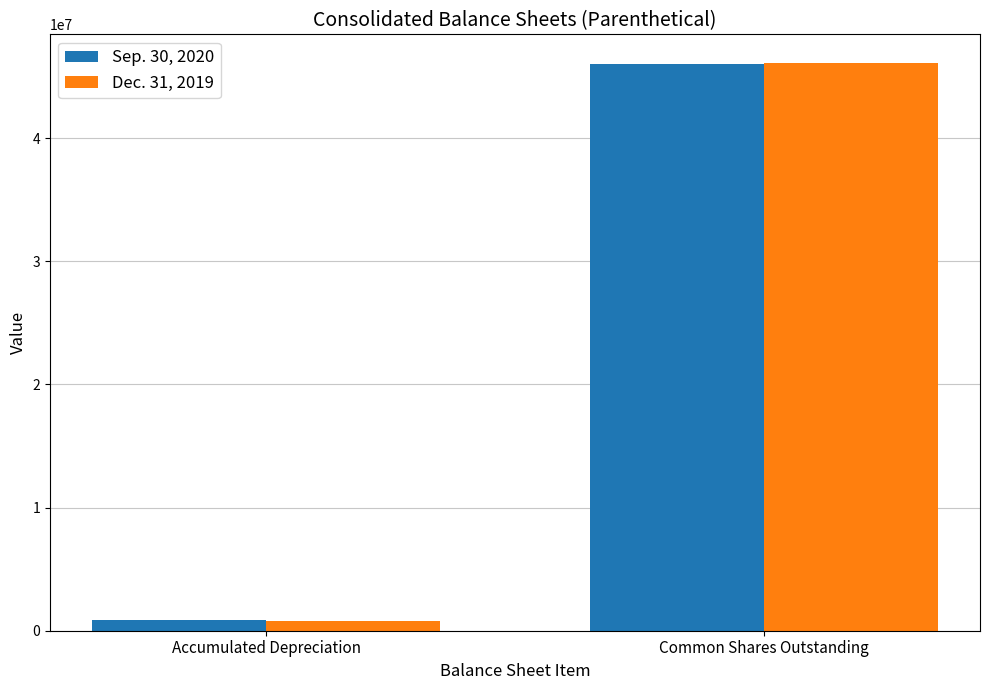

Reading left to right, list all the values displayed in this chart.

Sep. 30, 2020: Accumulated Depreciation=858926	Common Shares Outstanding=46003751
Dec. 31, 2019: Accumulated Depreciation=762544	Common Shares Outstanding=46121859